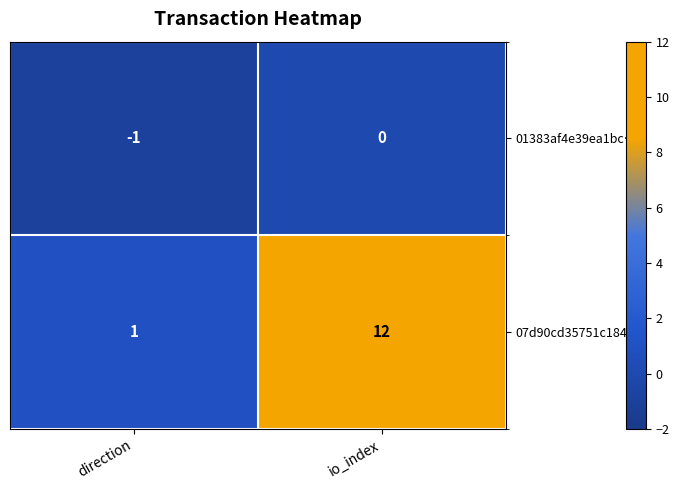

At which category is the sum across all series the highest?

io_index